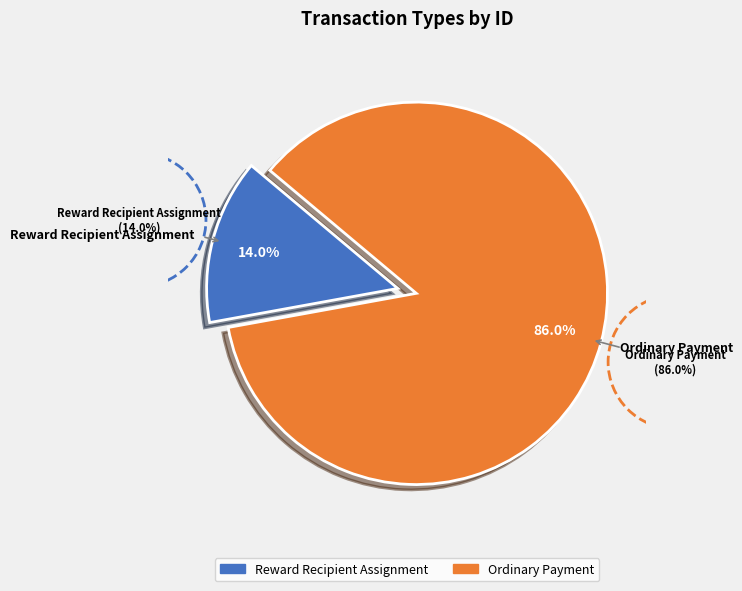

The Reward Recipient Assignment slice represents 14% of the pie. True or false?

True